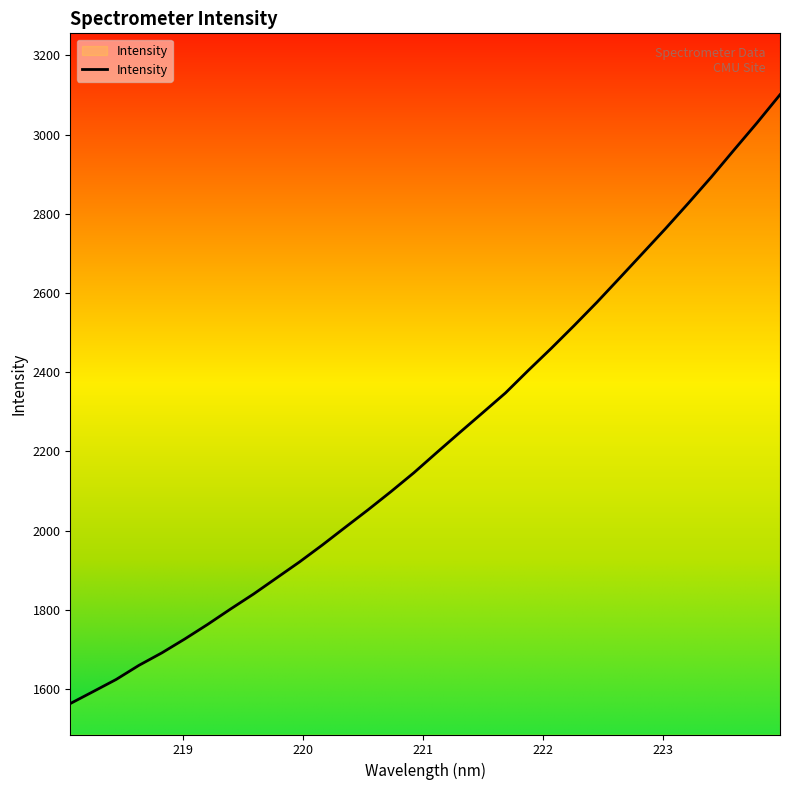

What is the average value?

2227.9